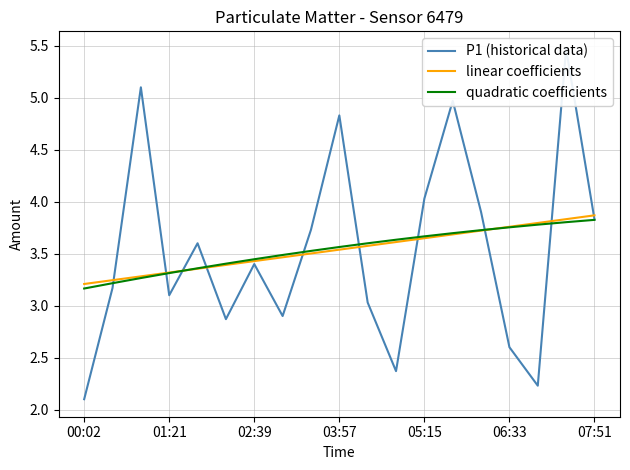

Reading left to right, what are all the values shown in this chart?

P1 (historical data): 2.1	3.2	5.1	3.1	3.6	2.9	3.4	2.9	3.7	4.8	3.0	2.4	4.0	5.0	3.9	2.6	2.2	5.5	3.8
linear coefficients: 3.2	3.2	3.3	3.3	3.4	3.4	3.4	3.5	3.5	3.5	3.6	3.6	3.6	3.7	3.7	3.8	3.8	3.8	3.9
quadratic coefficients: 3.2	3.2	3.3	3.3	3.4	3.4	3.4	3.5	3.5	3.6	3.6	3.6	3.7	3.7	3.7	3.8	3.8	3.8	3.8